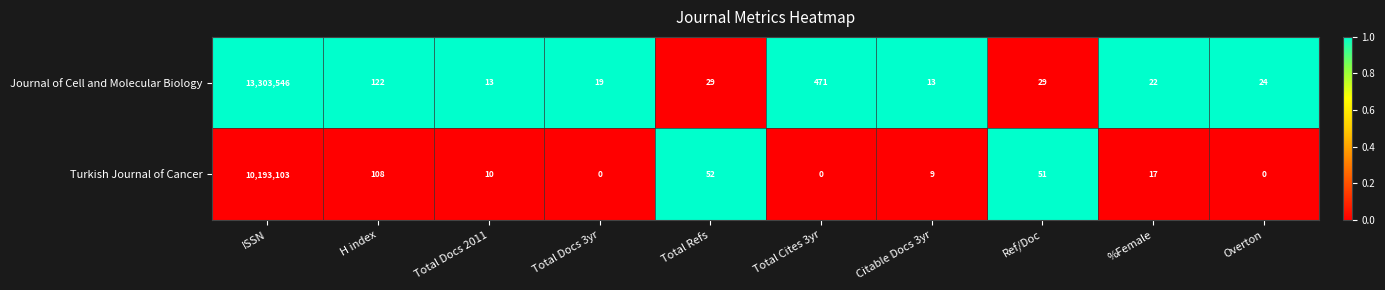

Reading right to left, what are all the values shown in this chart?

Journal of Cell and Molecular Biology: Overton=24	%Female=22	Ref/Doc=29	Citable Docs 3yr=13	Total Cites 3yr=471	Total Refs=29	Total Docs 3yr=19	Total Docs 2011=13	H index=122	ISSN=13303546
Turkish Journal of Cancer: Overton=0	%Female=17	Ref/Doc=51	Citable Docs 3yr=9	Total Cites 3yr=0	Total Refs=52	Total Docs 3yr=0	Total Docs 2011=10	H index=108	ISSN=10193103